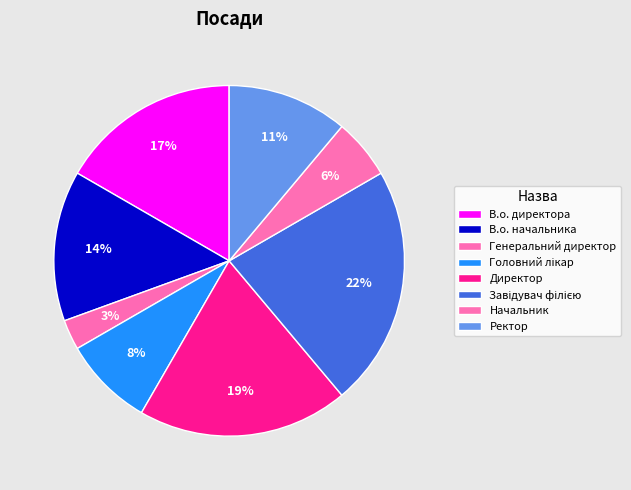

What is the smallest slice in the pie chart?

Генеральний директор